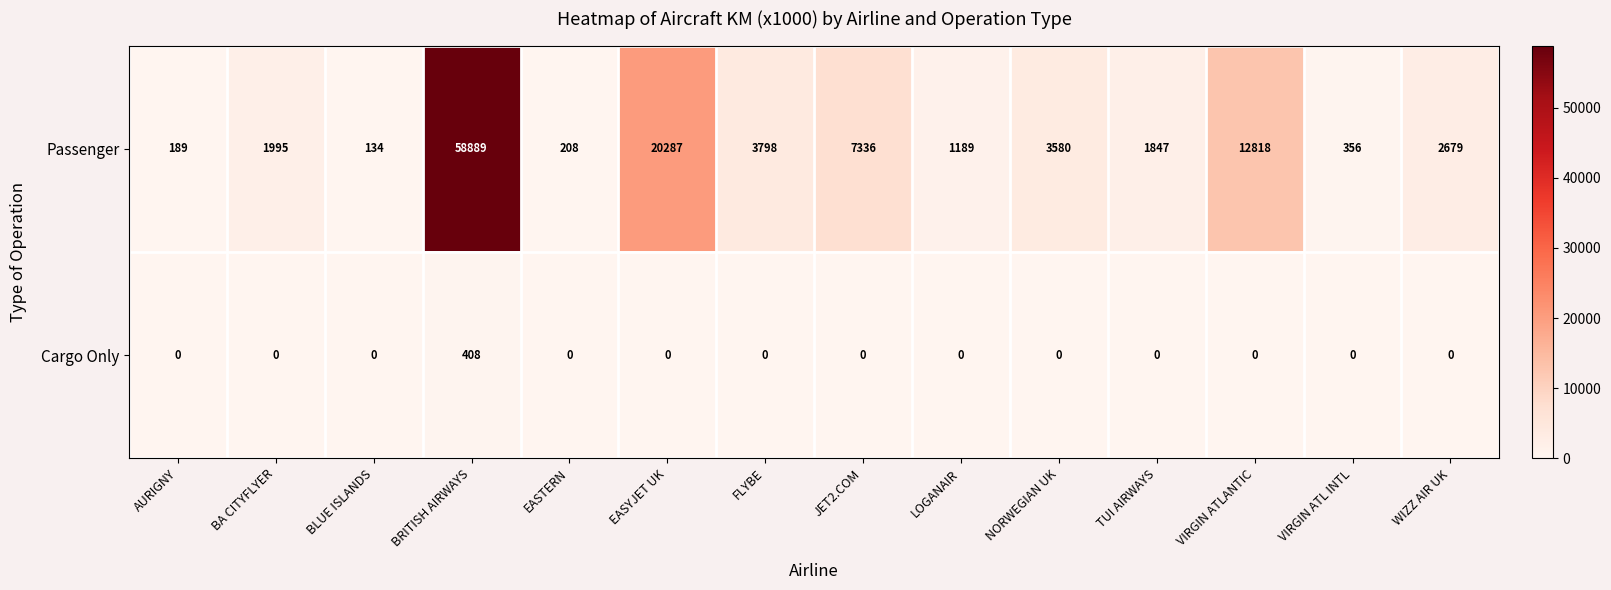

Is it true that Cargo Only equals 172 at BA CITYFLYER?

False